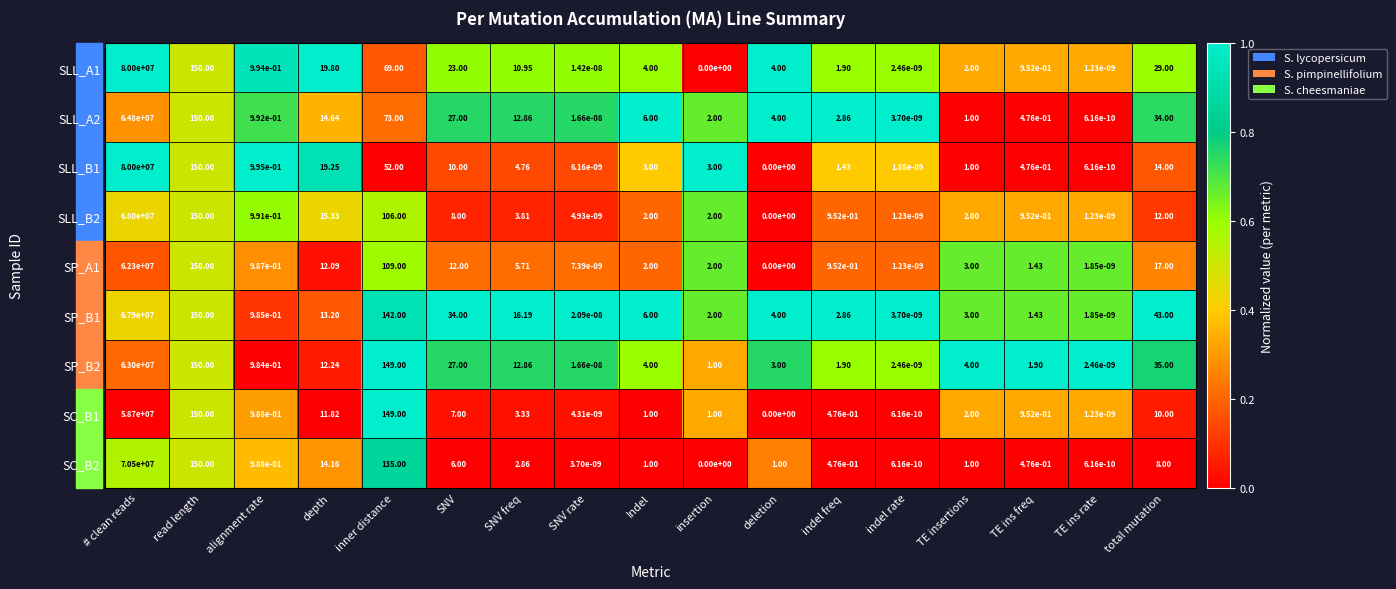

At which label does SP_A1 first exceed 2?

# clean reads